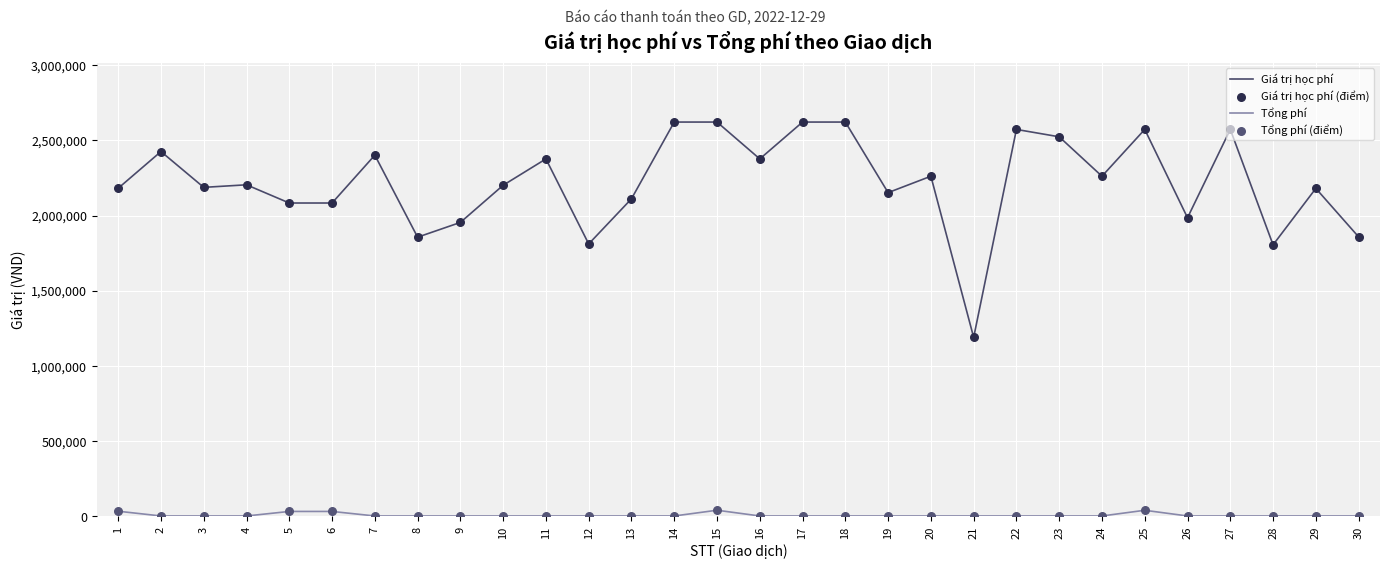

Which series has the largest total across all categories?

Giá trị học phí